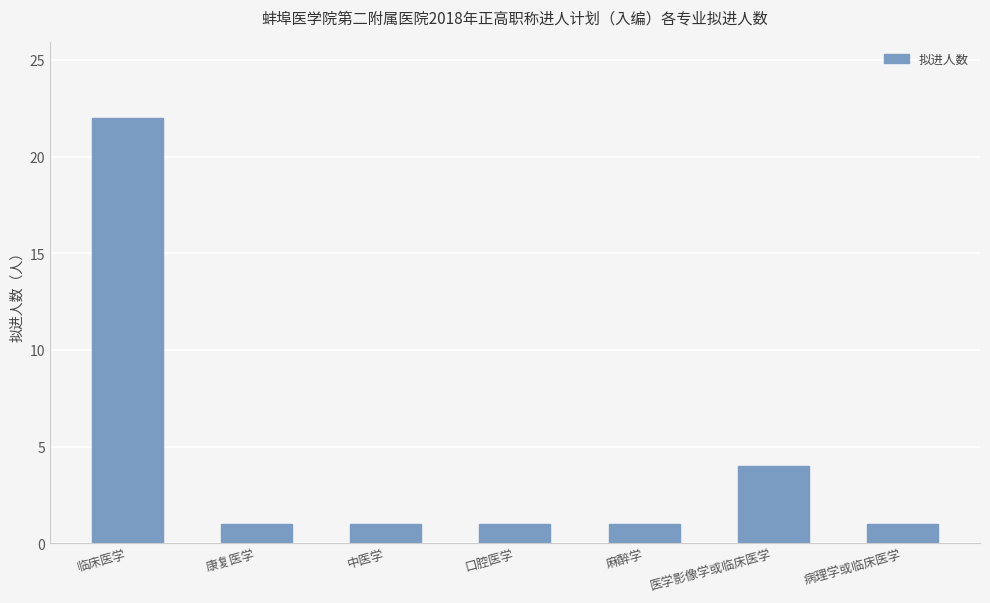

What is the average value?

4